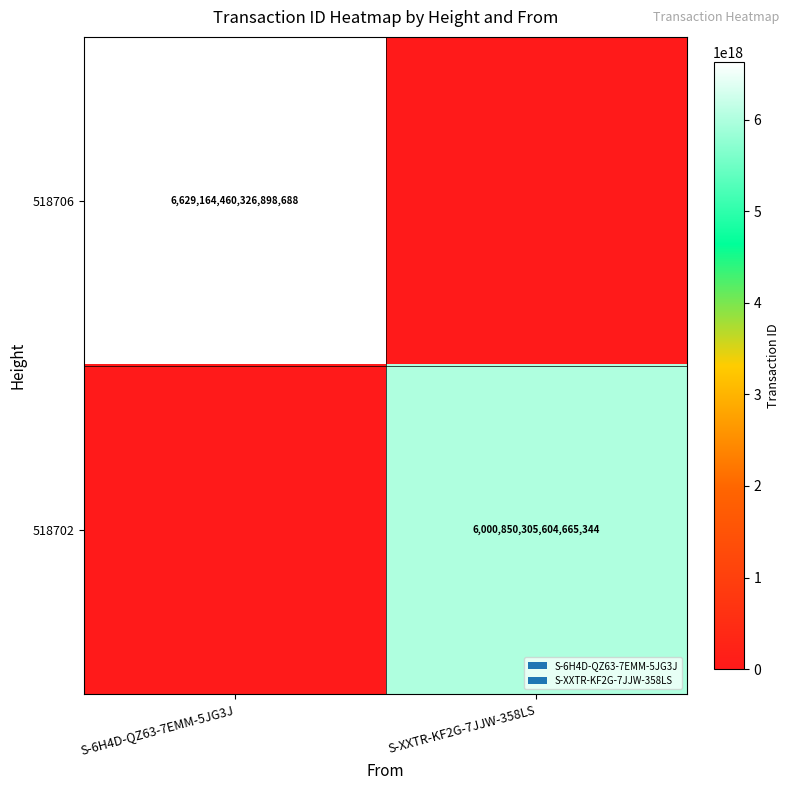

True or false: 518702 has a value of 3698259314115707904 at S-XXTR-KF2G-7JJW-358LS.

False